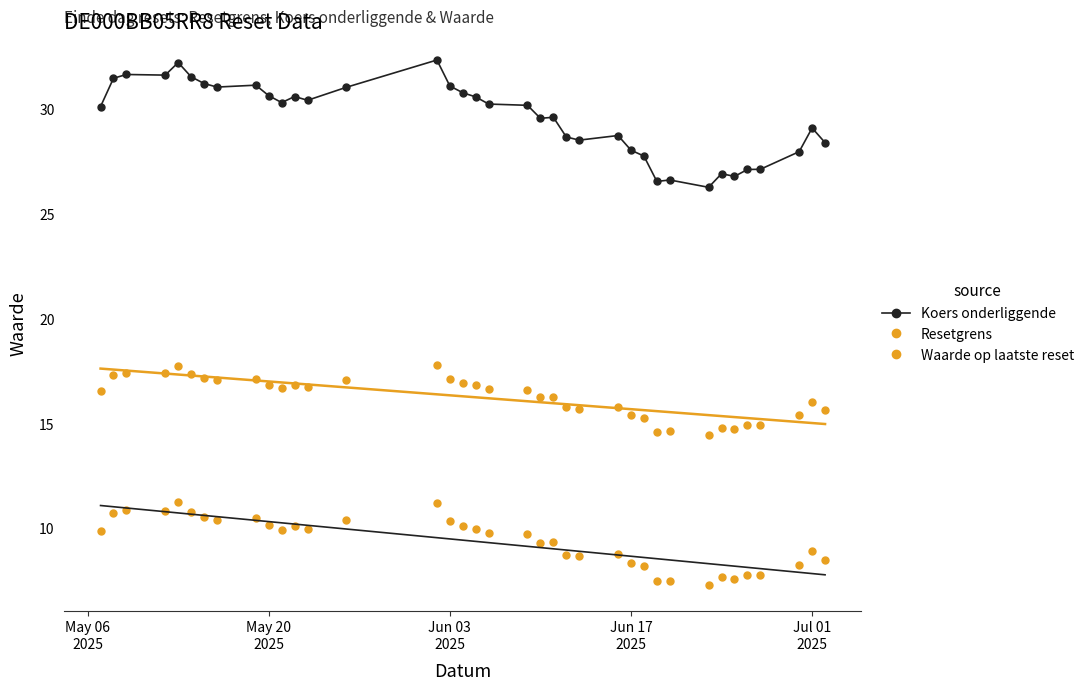

What is the average value of the Waarde op laatste reset series?

9.4